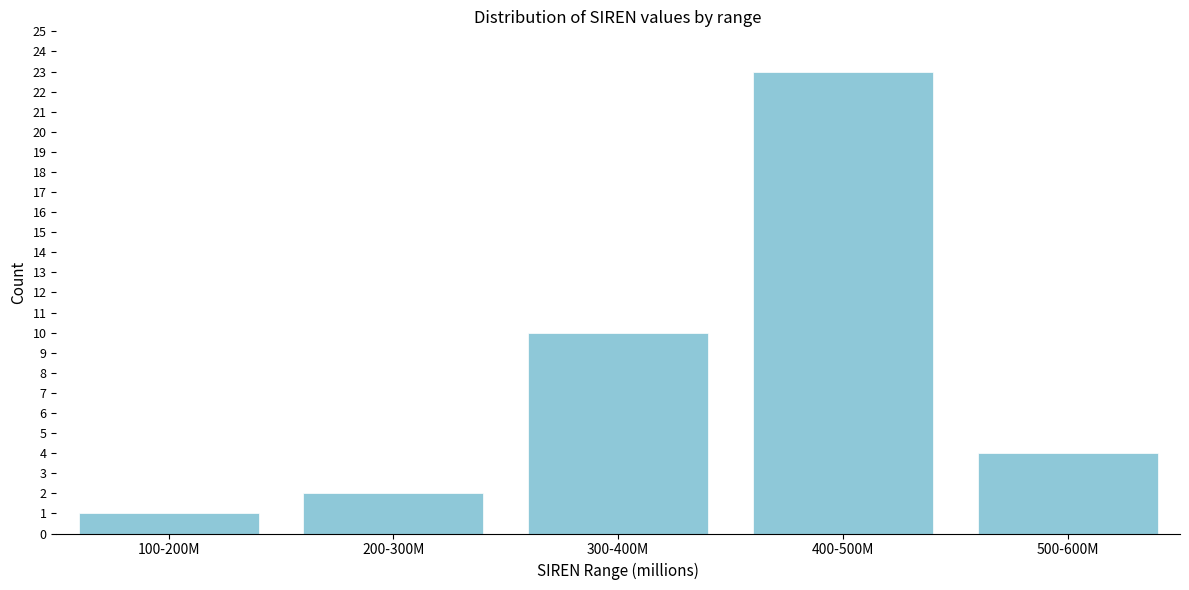

Reading left to right, what are all the values shown in this chart?

100-200M=1	200-300M=2	300-400M=10	400-500M=23	500-600M=4